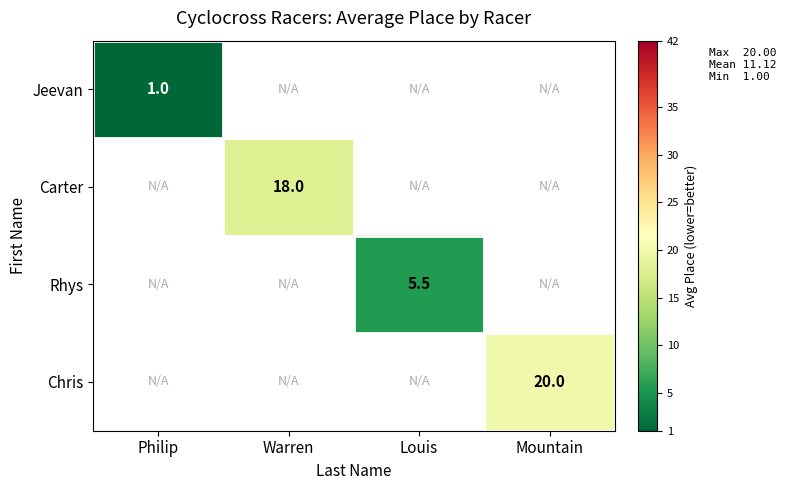

The value of Chris at Mountain is 20.0. True or false?

True